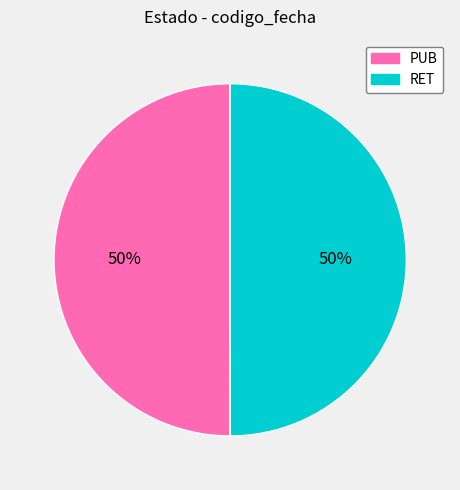

Is the sum of PUB and RET greater than half?

Yes